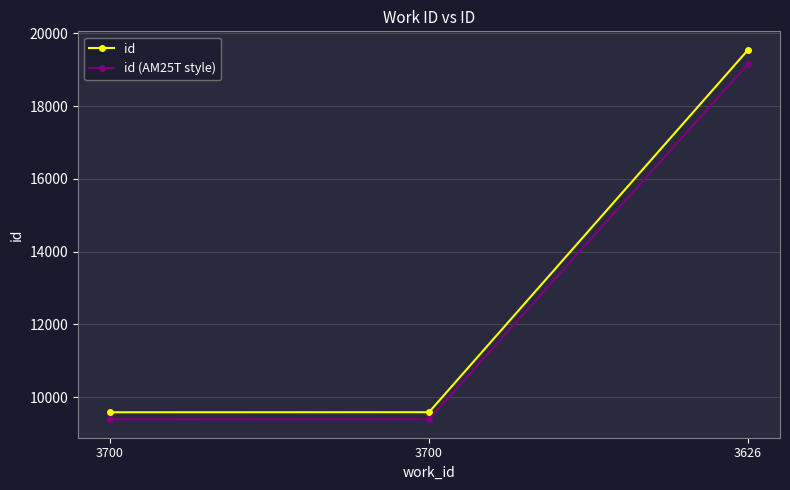

At which label does id reach its peak?

3626